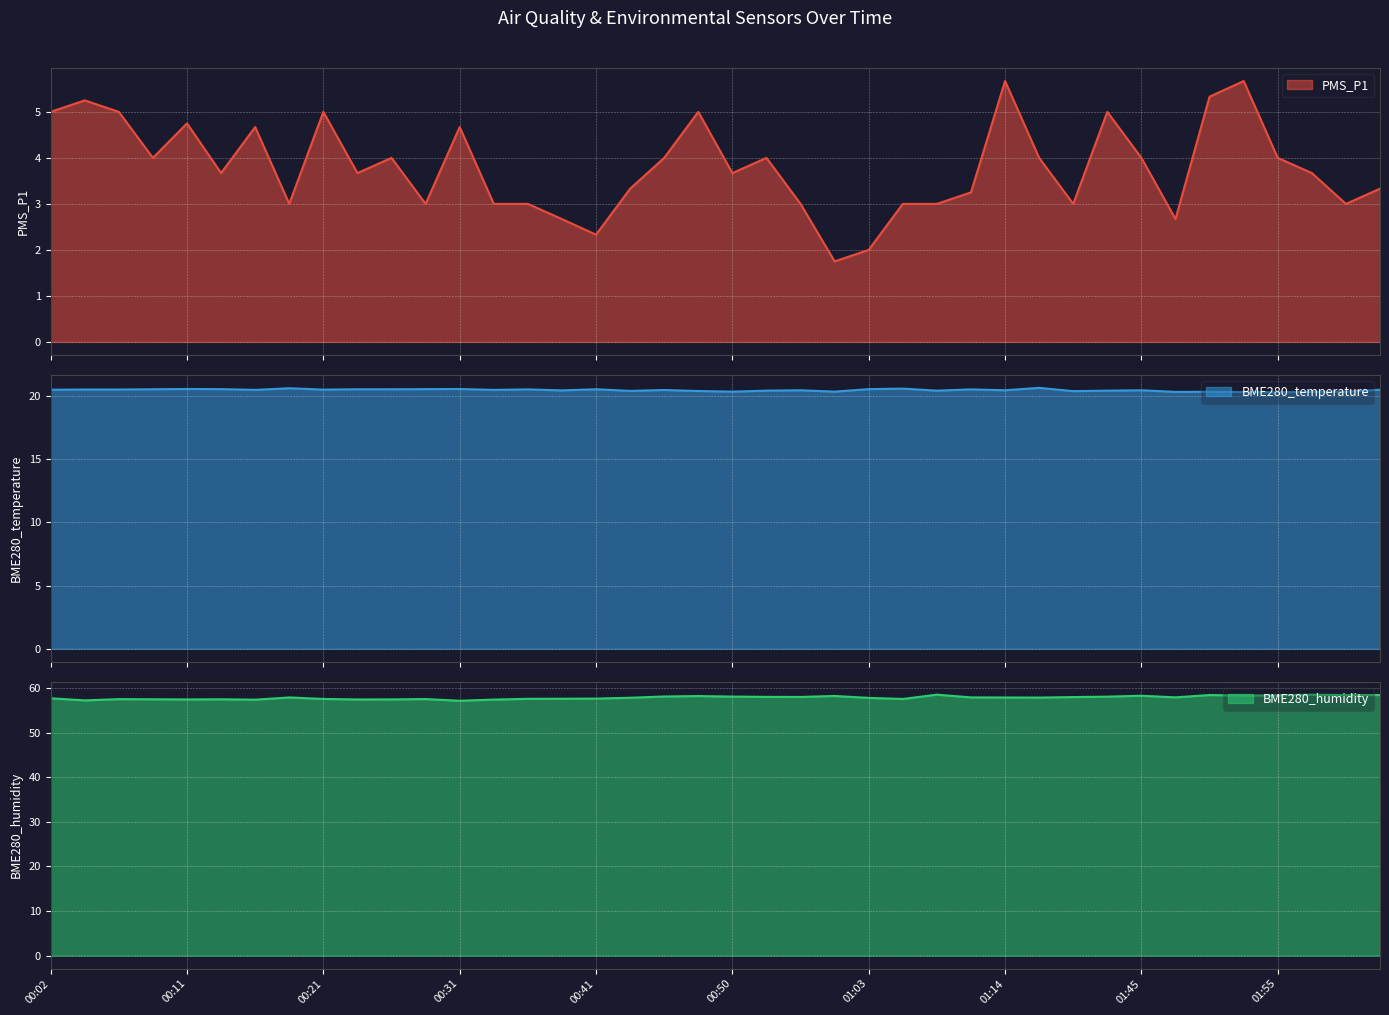

How many lines are shown in the chart?

3